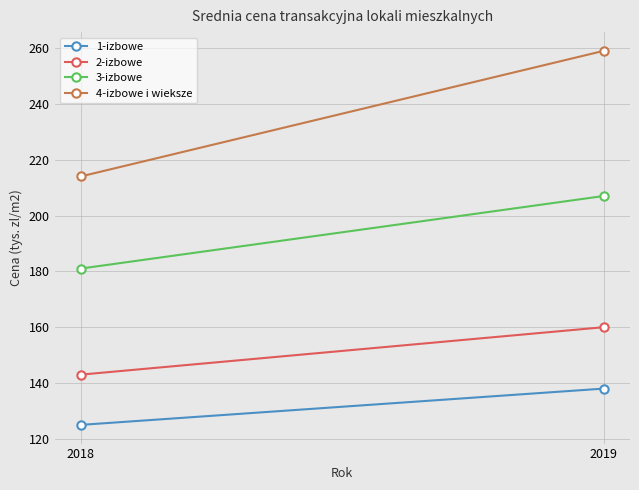

What is the value of the 2-izbowe point at the 1st from the left?

143